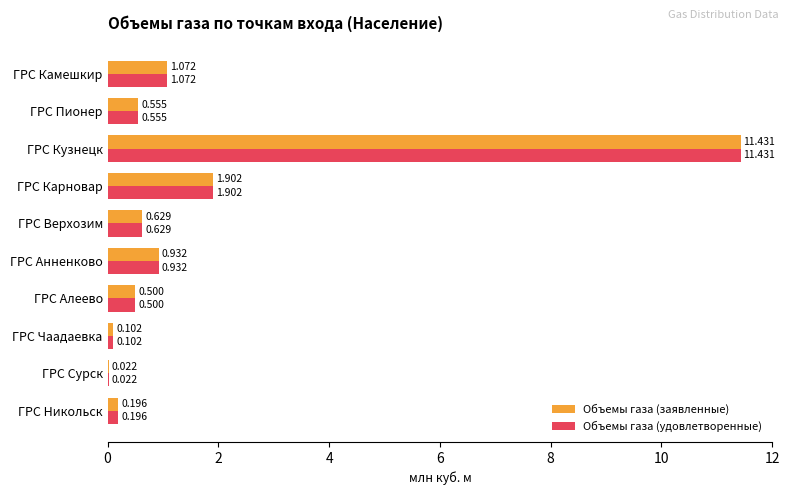

Is the value of Объемы газа (заявленные) at ГРС Камешкир greater than the value of Объемы газа (удовлетворенные) at ГРС Верхозим?

Yes